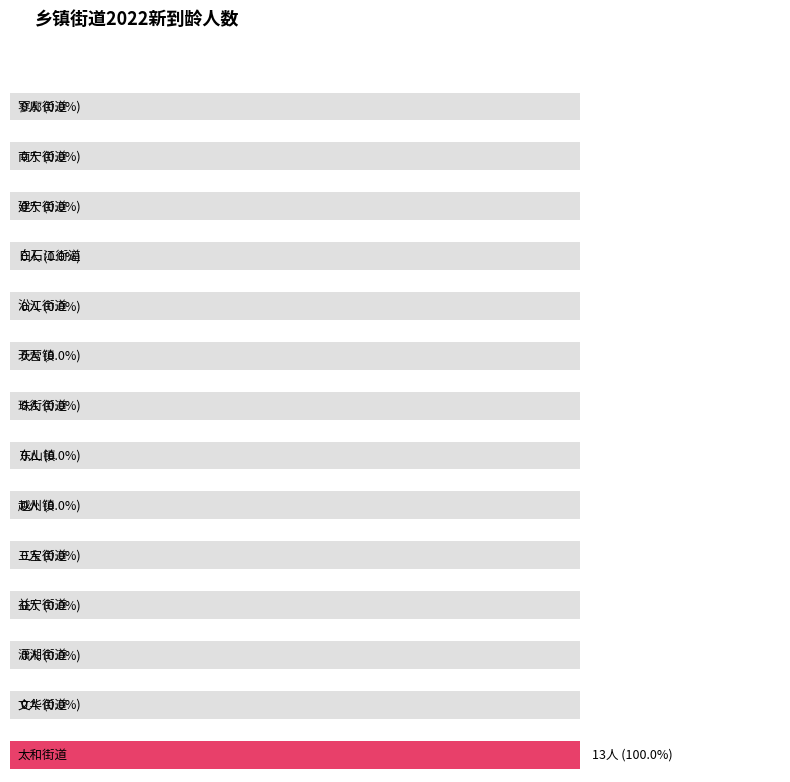

Between 寥廓街道 and 南宁街道, which is larger?

寥廓街道